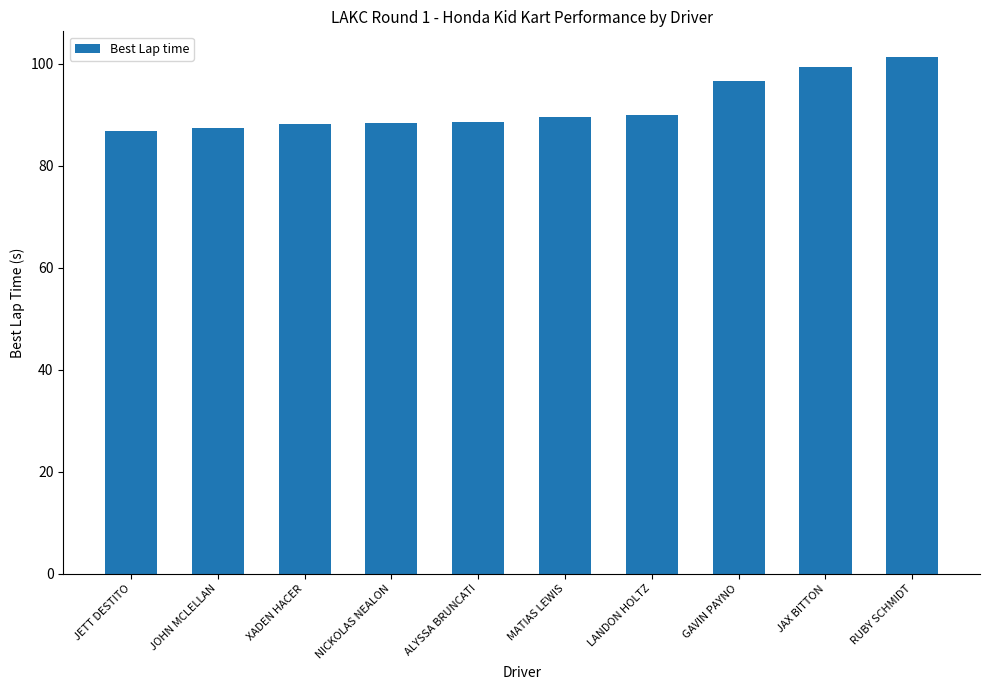

What is the change in value from NICKOLAS NEALON to RUBY SCHMIDT?

+13.0